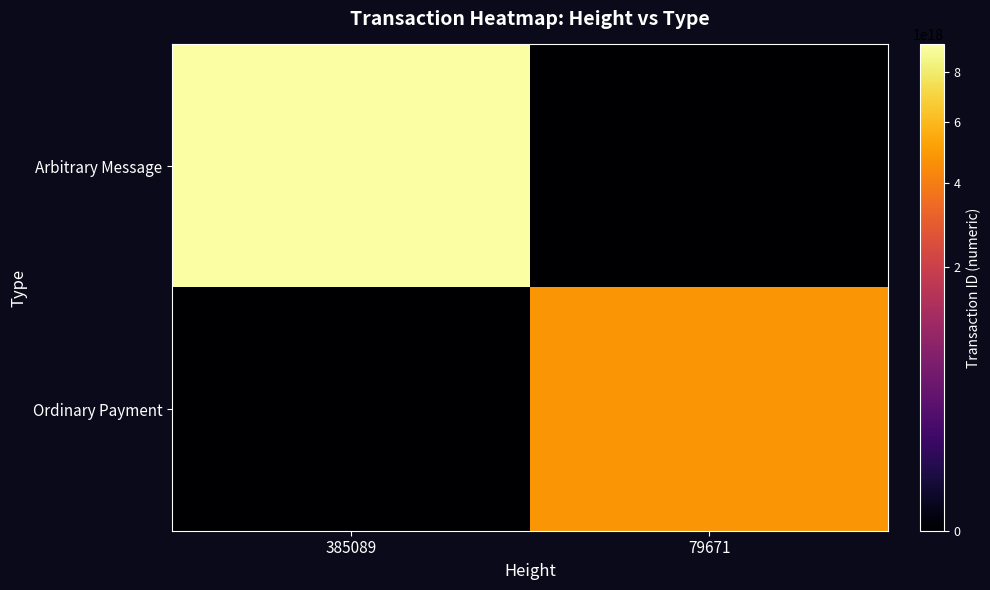

What is the maximum value shown in the chart?

9250766901046026240